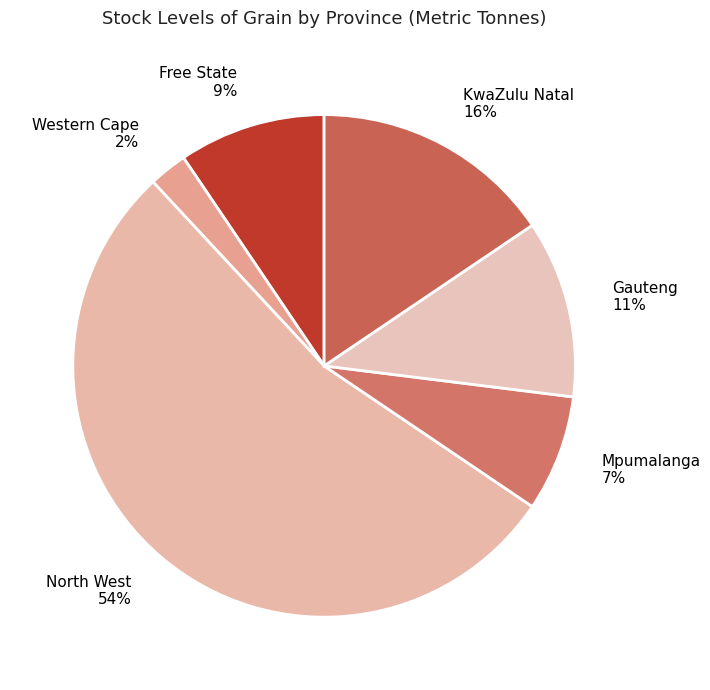

What is the largest slice in the pie chart?

North West